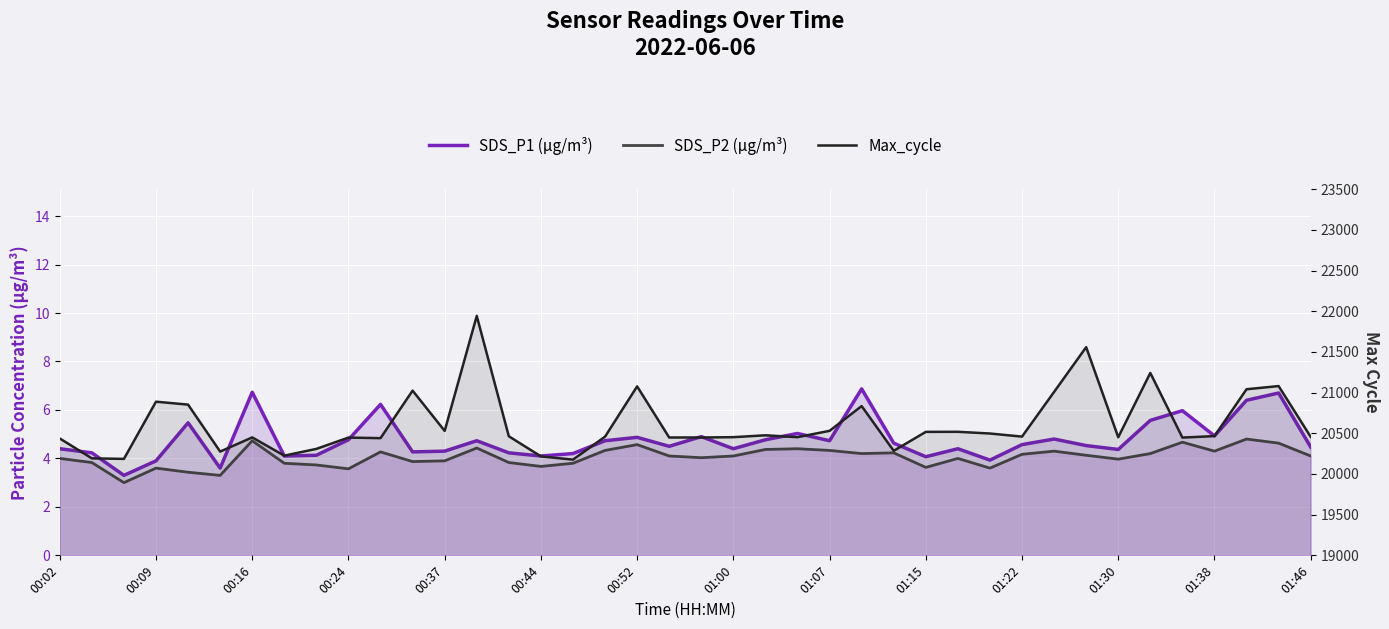

What are all the series names shown in the legend?

SDS_P1 (µg/m³), SDS_P2 (µg/m³), Max_cycle